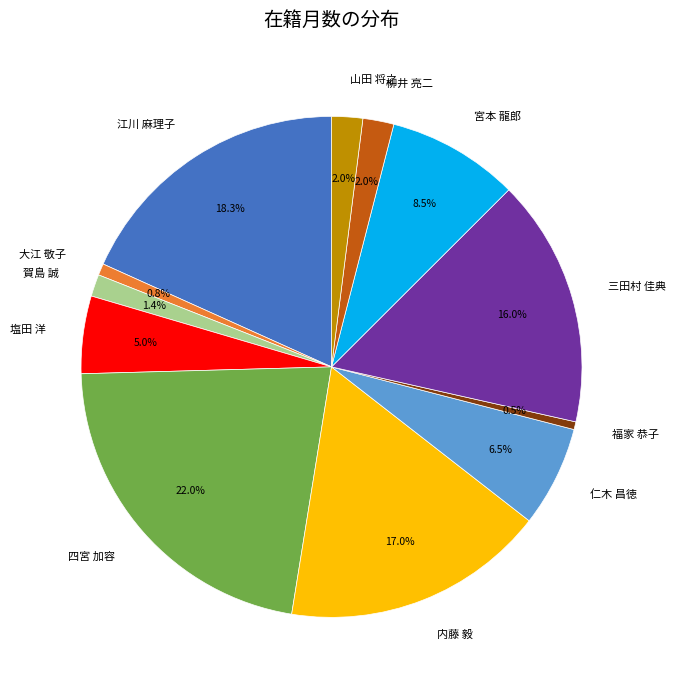

Count the number of slices in the pie.

12